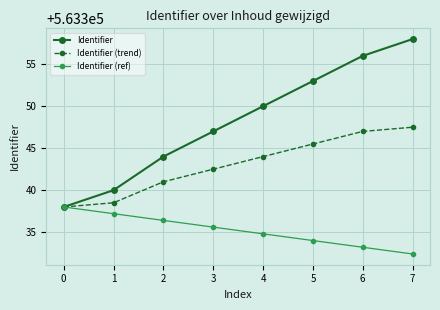

Which series has the largest total across all categories?

Identifier